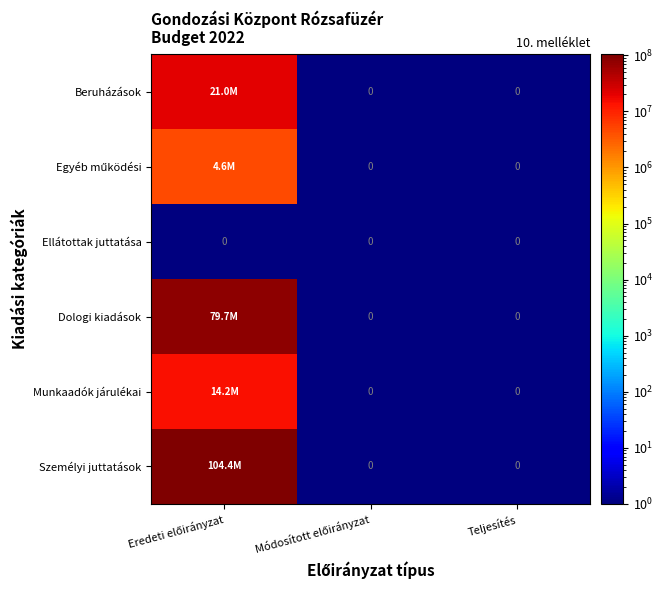

The value of Ellátottak juttatása at Módosított előirányzat is 2. True or false?

False